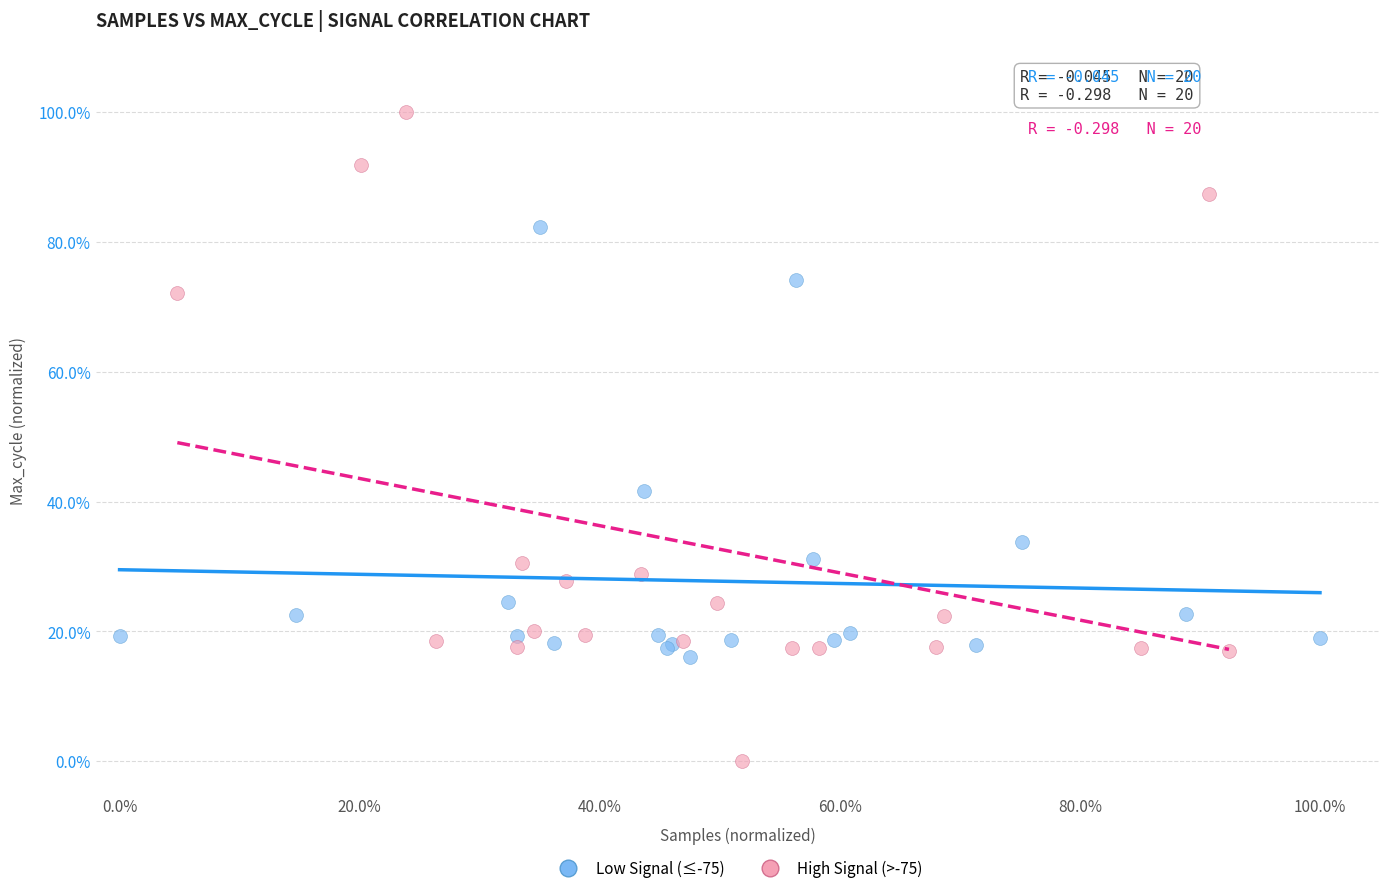

Which series contains the lowest Y value?

High Signal (>-75)